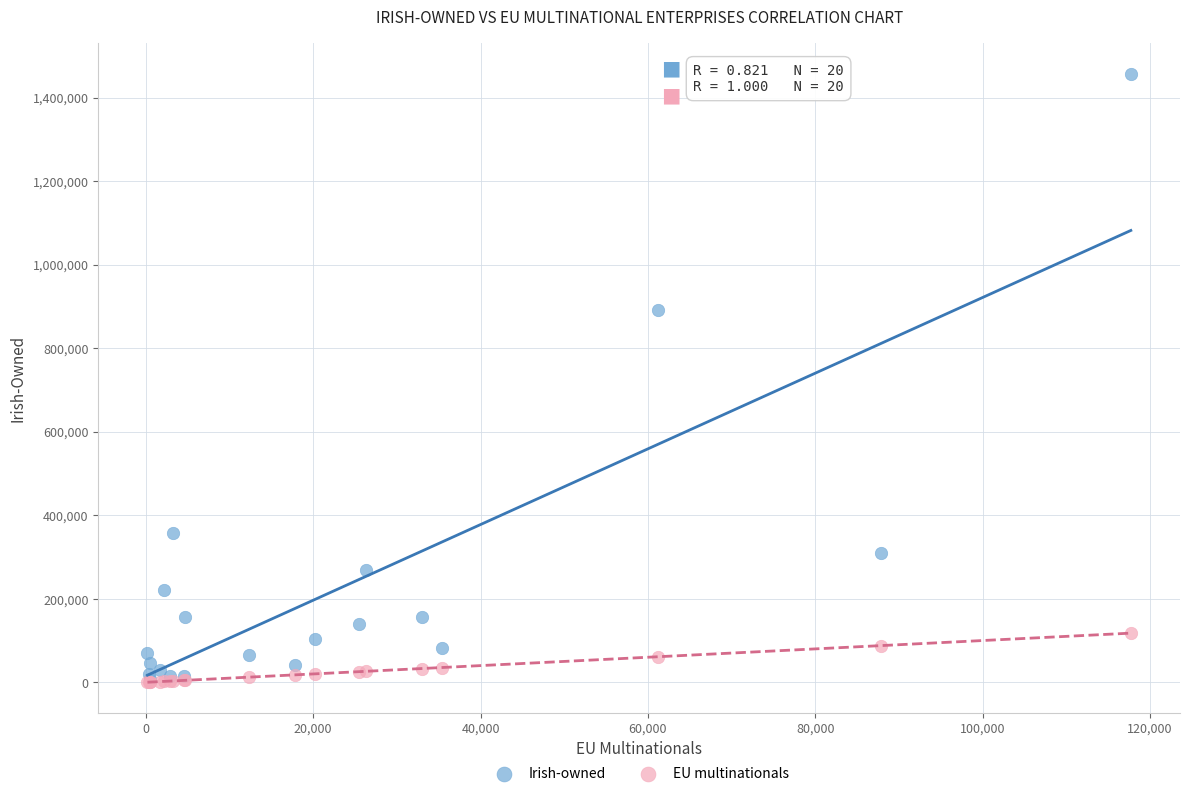

Across all series, what Y value is closest to 728450?

892523